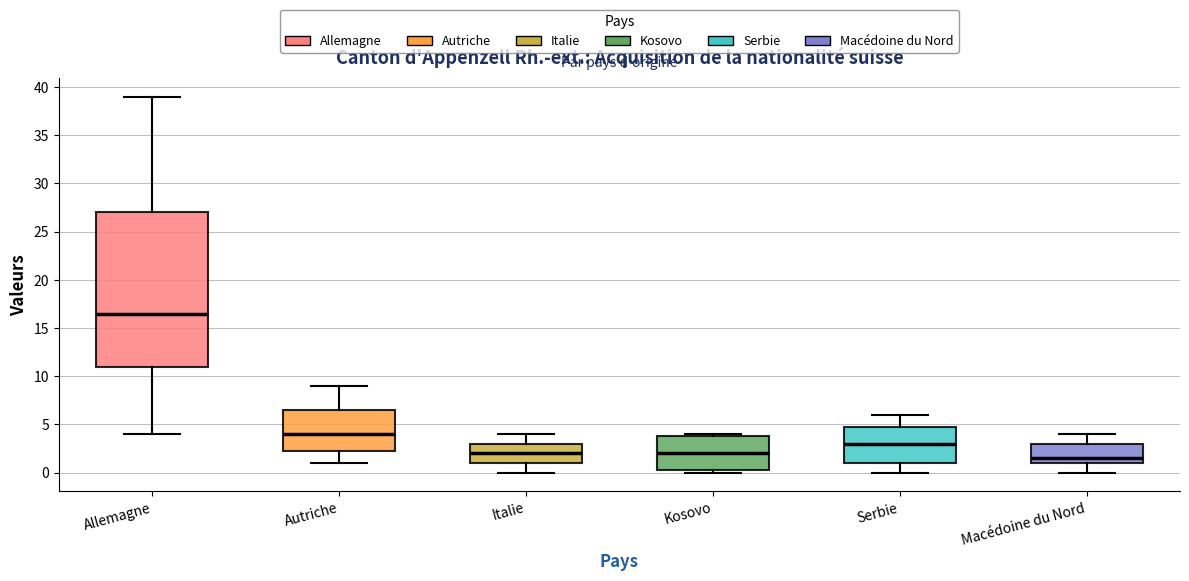

Which box's median line is the lowest?

Macédoine du Nord